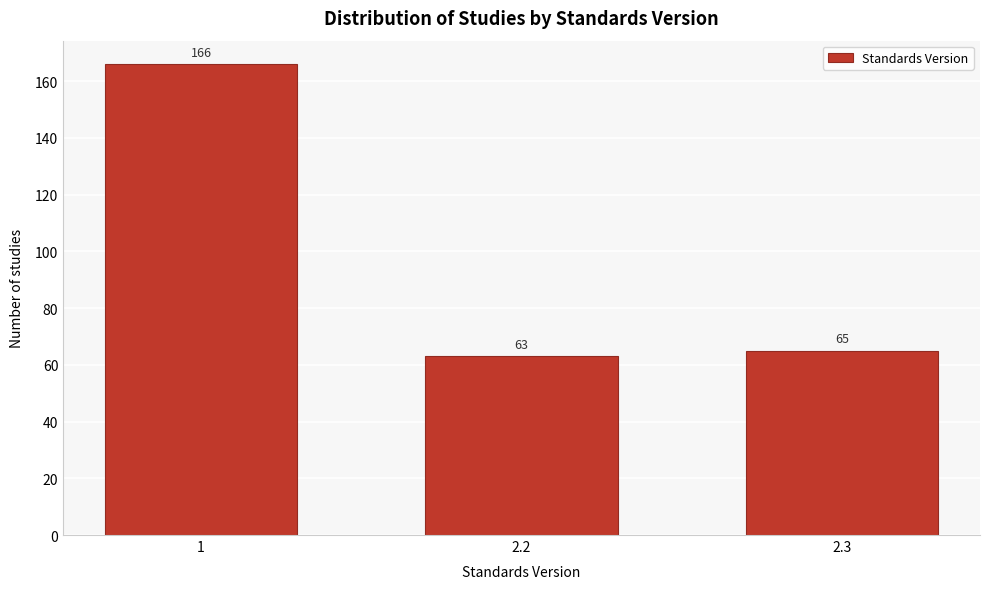

Reading left to right, list all the values displayed in this chart.

1=166	2.2=63	2.3=65